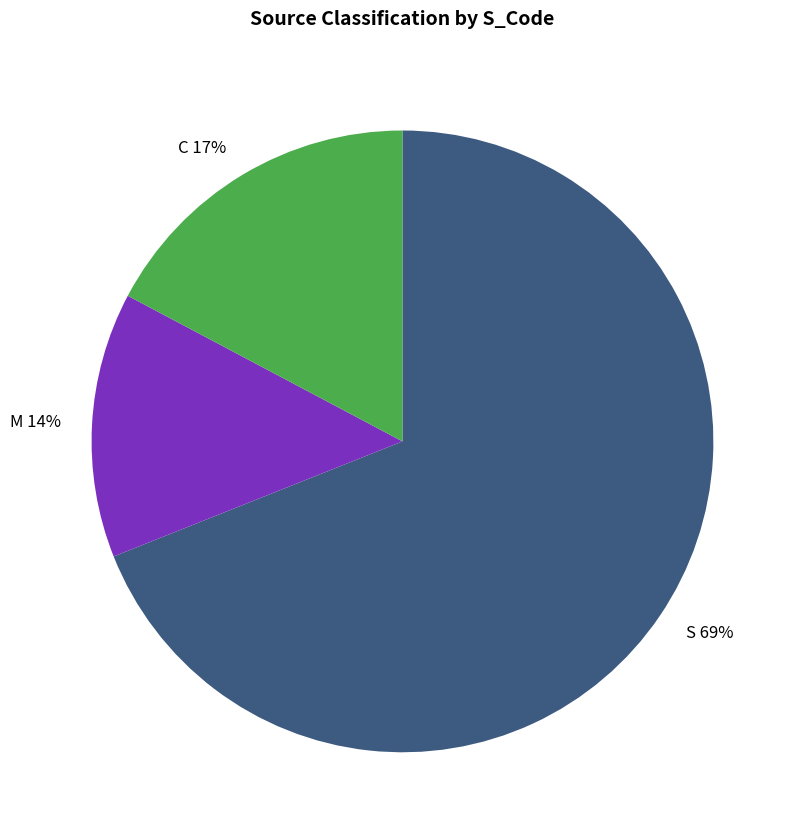

Count the number of slices in the pie.

3